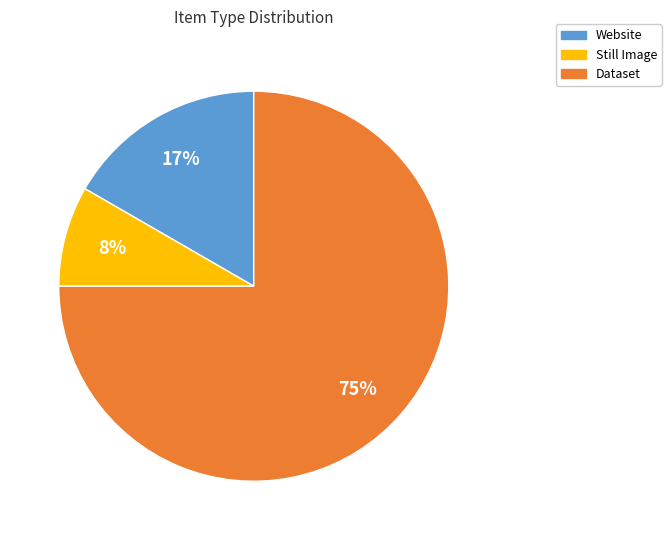

To the nearest percent, what is the average slice percentage?

33%